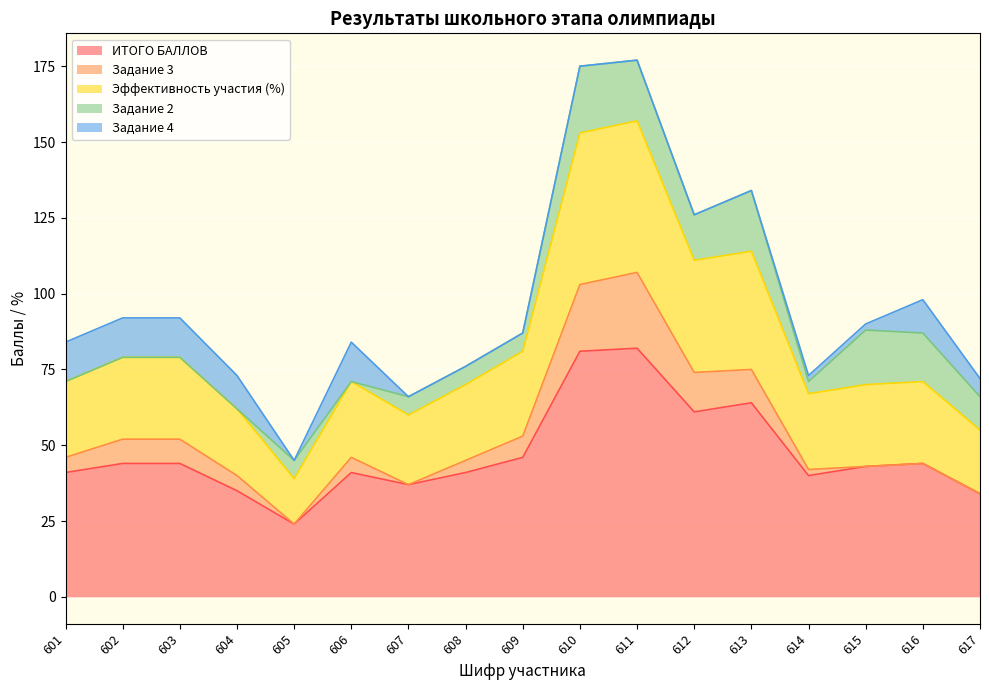

True or false: ИТОГО БАЛЛОВ has more than 1 points higher than both neighbors.

True